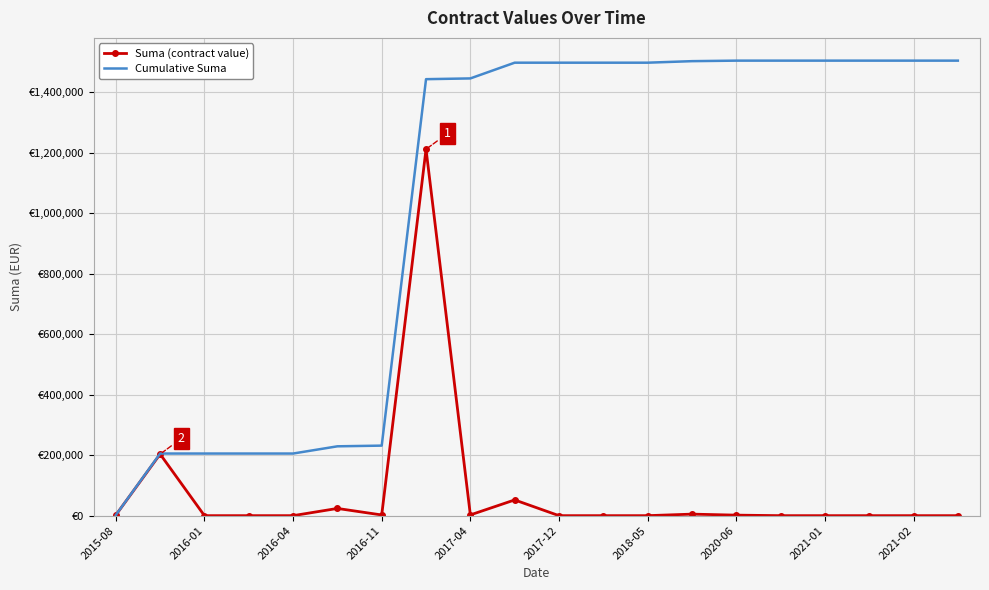

At which category does the chart reach its minimum across all series?

2016-01